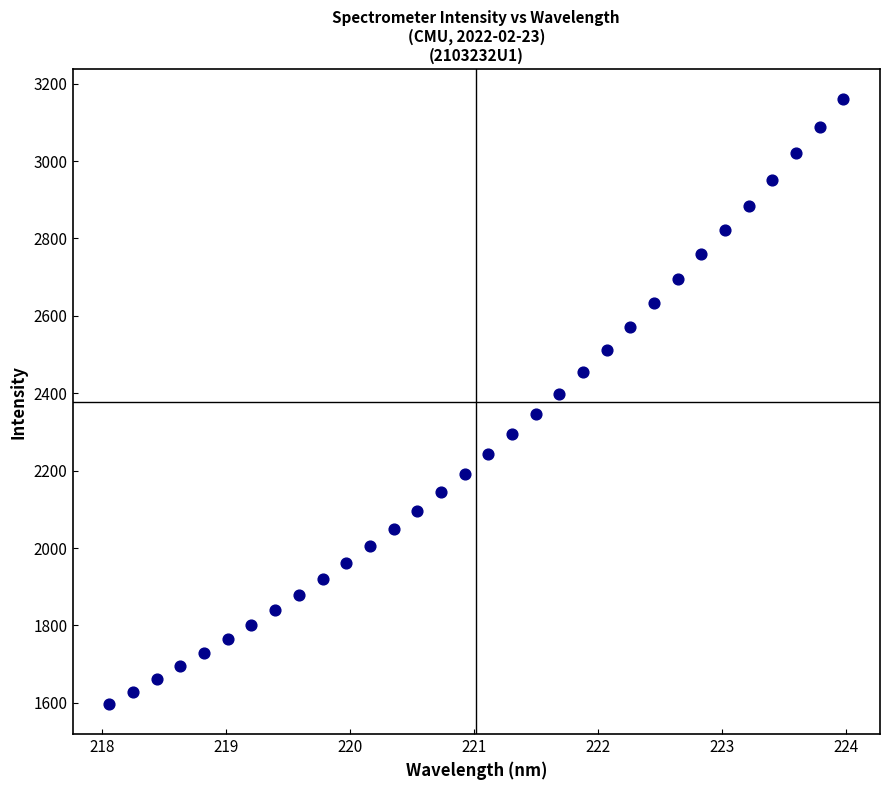

What is the range of Y values (max minus min)?

1561.8